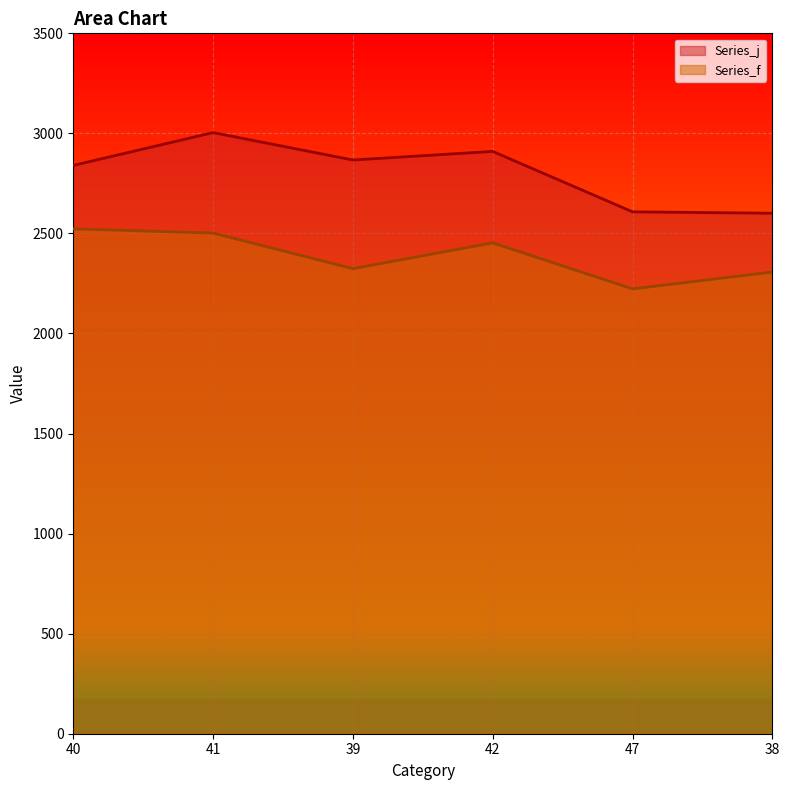

What is the maximum value for Series_j?

3004